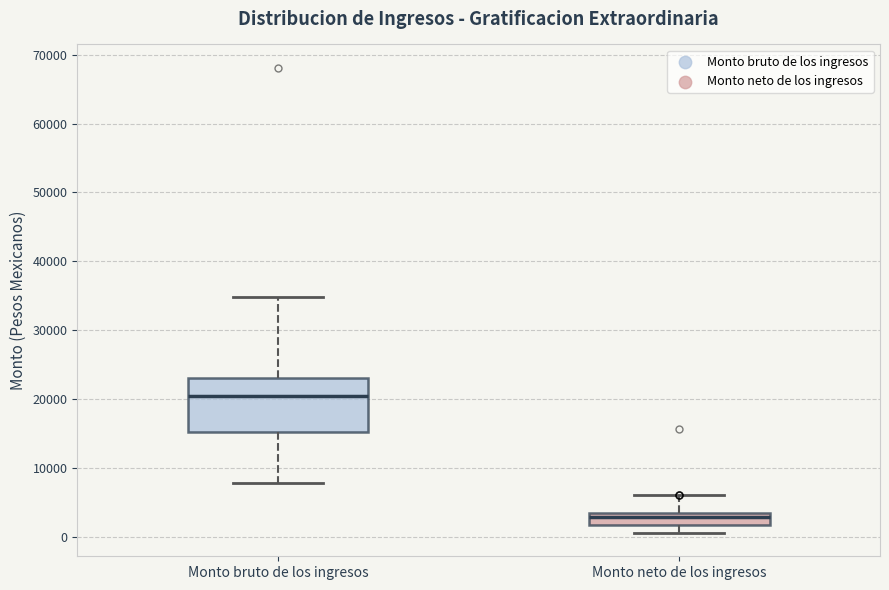

Comparing the boxes themselves (not the whiskers), which one is the tallest?

Monto bruto de los ingresos